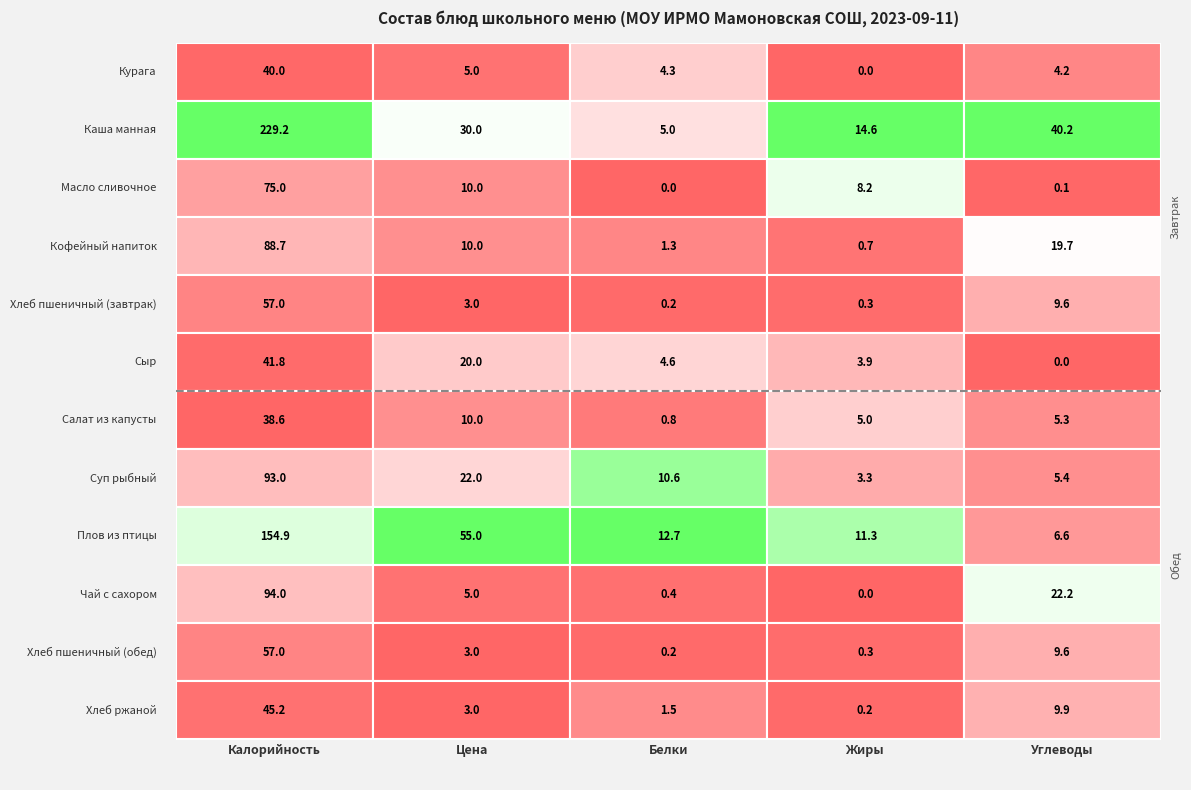

What is the spread (max minus min) of values at 0?

190.6